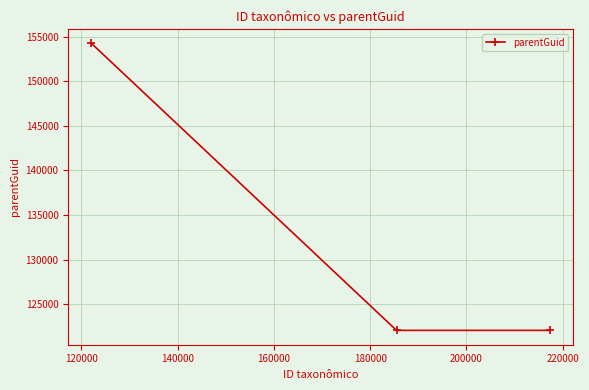

Reading right to left, list all the values displayed in this chart.

122075	122075	154263